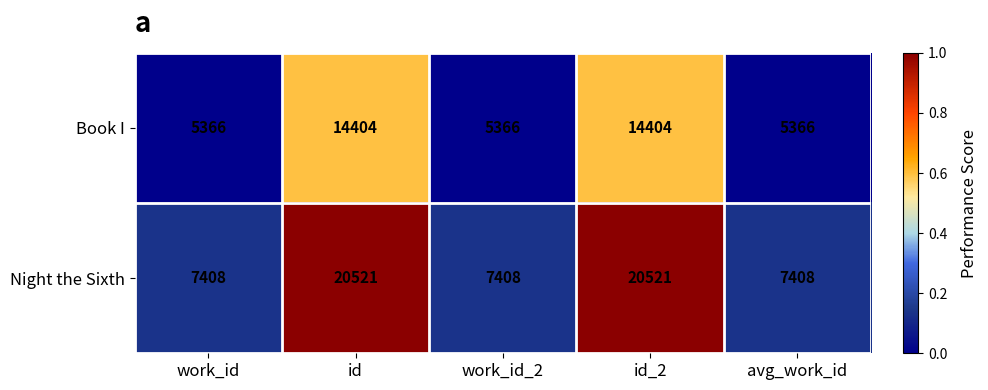

What is the spread (max minus min) of values at avg_work_id?

2042